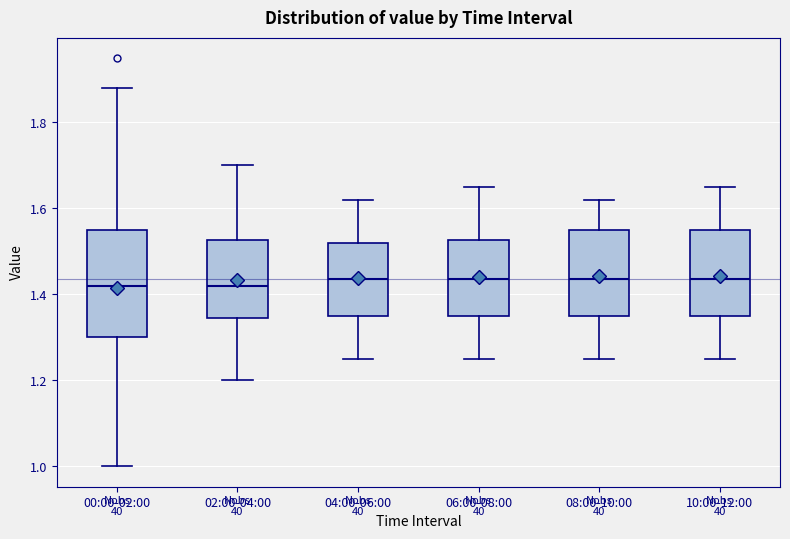

Where does the upper whisker of the box for 00:00-02:00 end on the y-axis? The values are not printed on the chart, so give them approximately, as read against the axis.

1.88